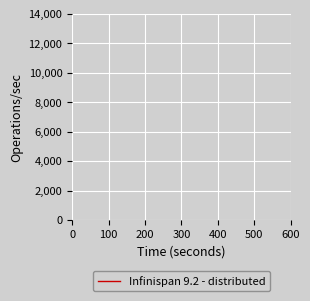

How many lines are shown in the chart?

1